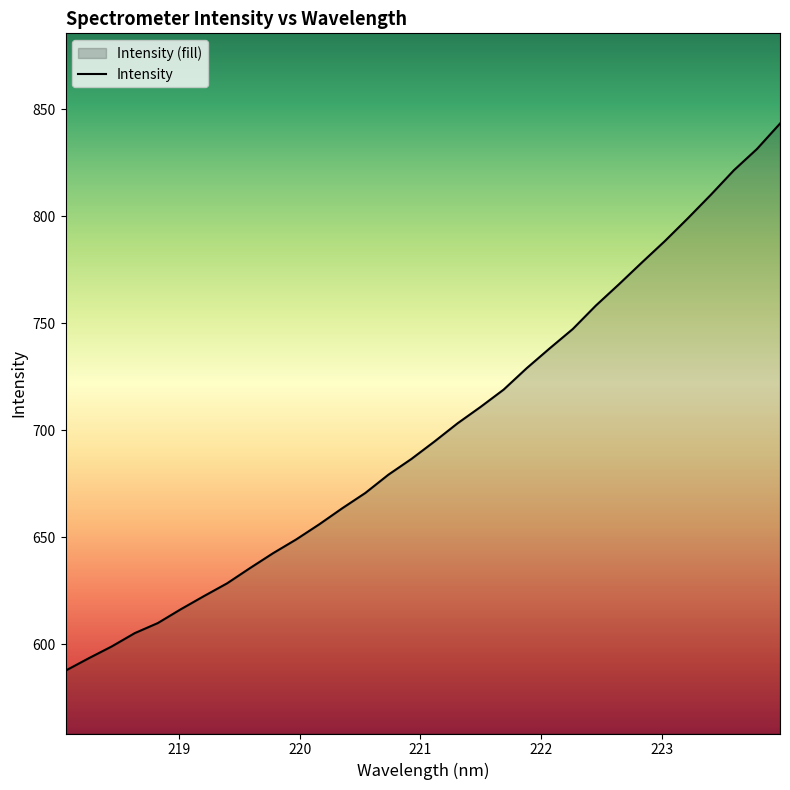

Is it true that the value at 219.7801 is 642.5?

True